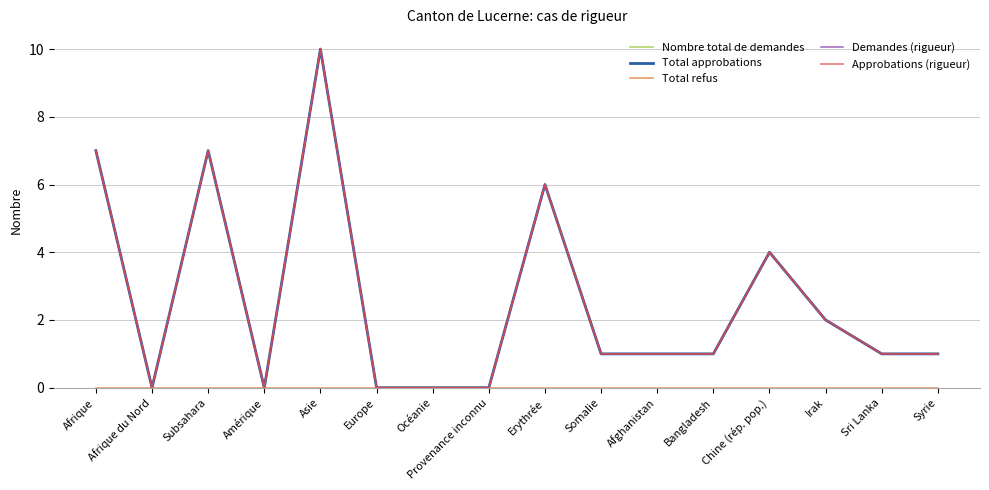

Does the chart display data point markers on the line(s)?

No